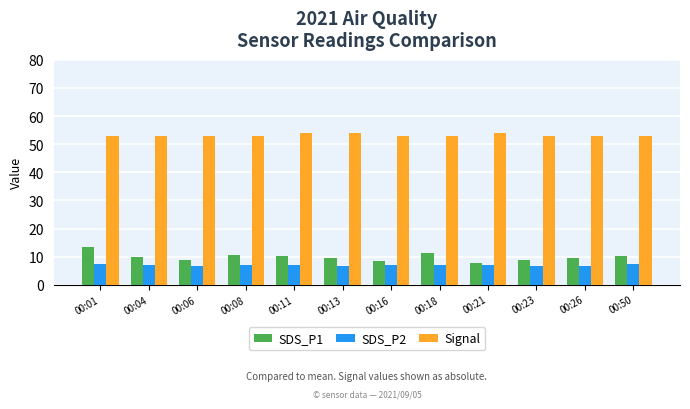

Which series has the widest spread of values?

SDS_P1